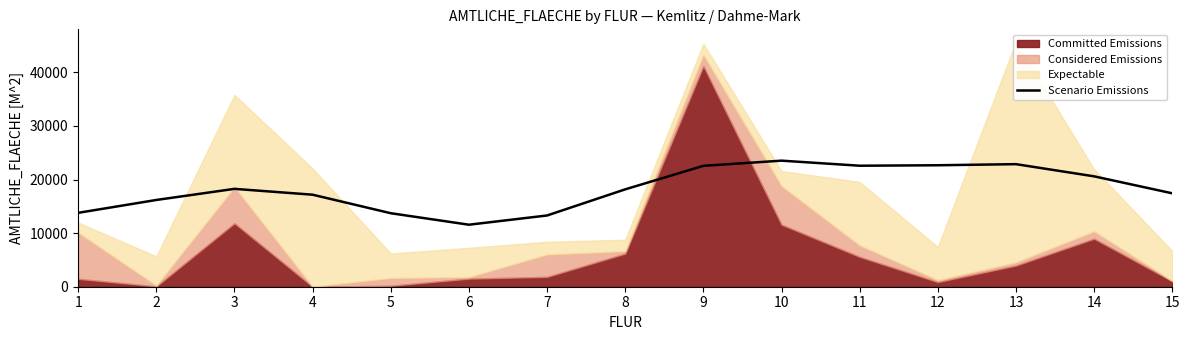

Reading left to right, what are all the values shown in this chart?

1=13787.8	2=16187.8	3=18261.5	4=17170.8	5=13715.6	6=11570.7	7=13291.9	8=18169.3	9=22555.9	10=23523.3	11=22578.1	12=22665.9	13=22870.8	14=20597.6	15=17431.9